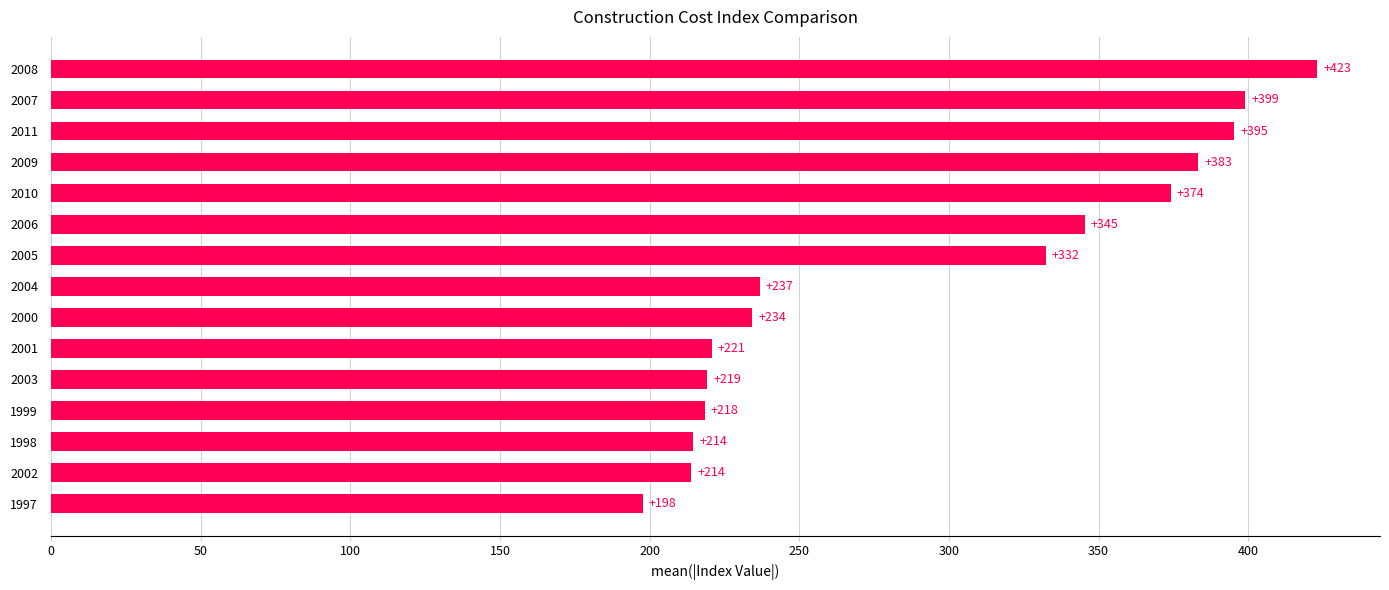

What is the minimum value shown in the chart?

197.6